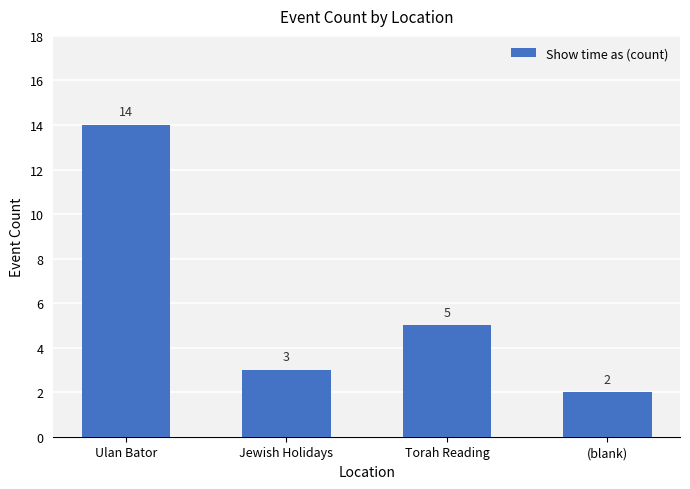

The chart shows a value of 2 at (blank). True or false?

True